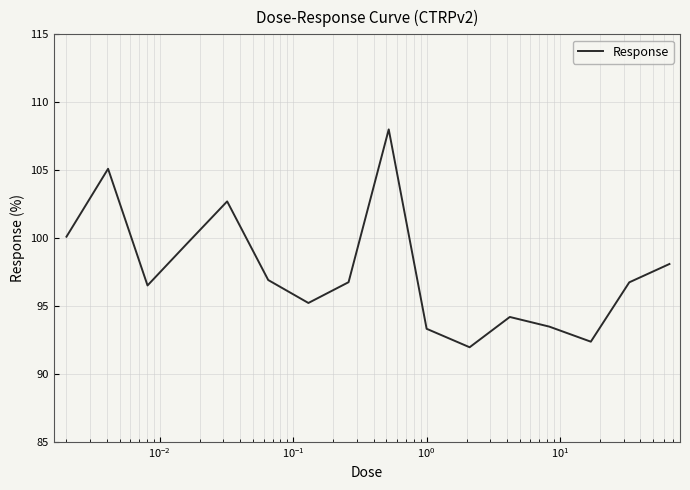

How many interior local valleys (lower than both neighbors) does the data have?

4